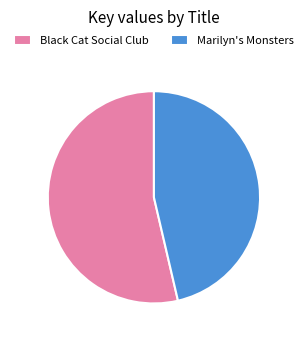

Between Marilyn's Monsters and Black Cat Social Club, which is larger?

Black Cat Social Club